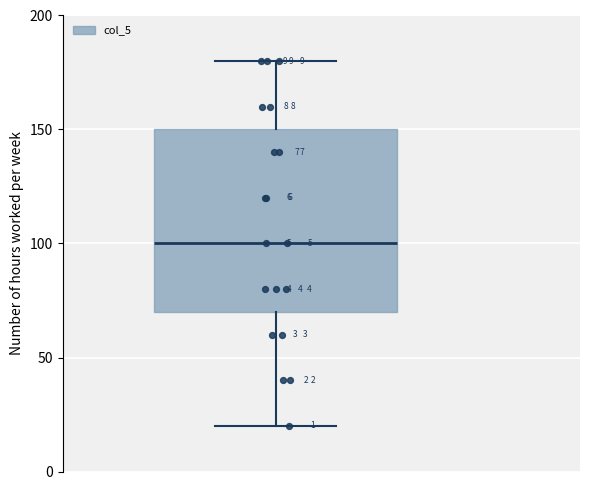

Transcribe this box plot: give where the median line is, the range the box spans, and where the two whiskers end, as read against the y-axis. The values are not printed on the chart, so give them approximately, as read against the axis.

median 100, box 70 to 150, whiskers 20 to 180